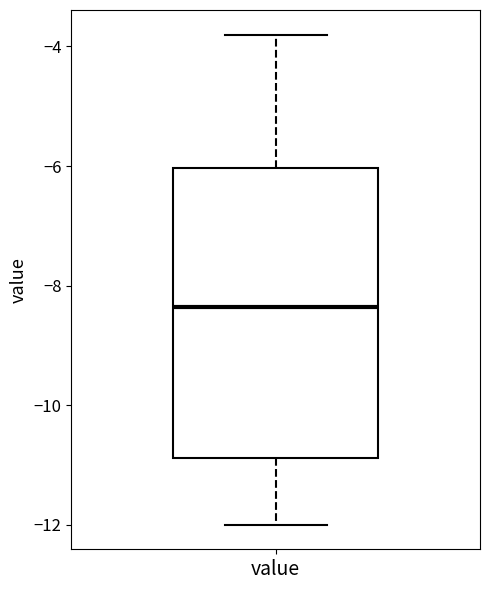

Where does the lower whisker of the box for value end on the y-axis? The values are not printed on the chart, so give them approximately, as read against the axis.

-12.0